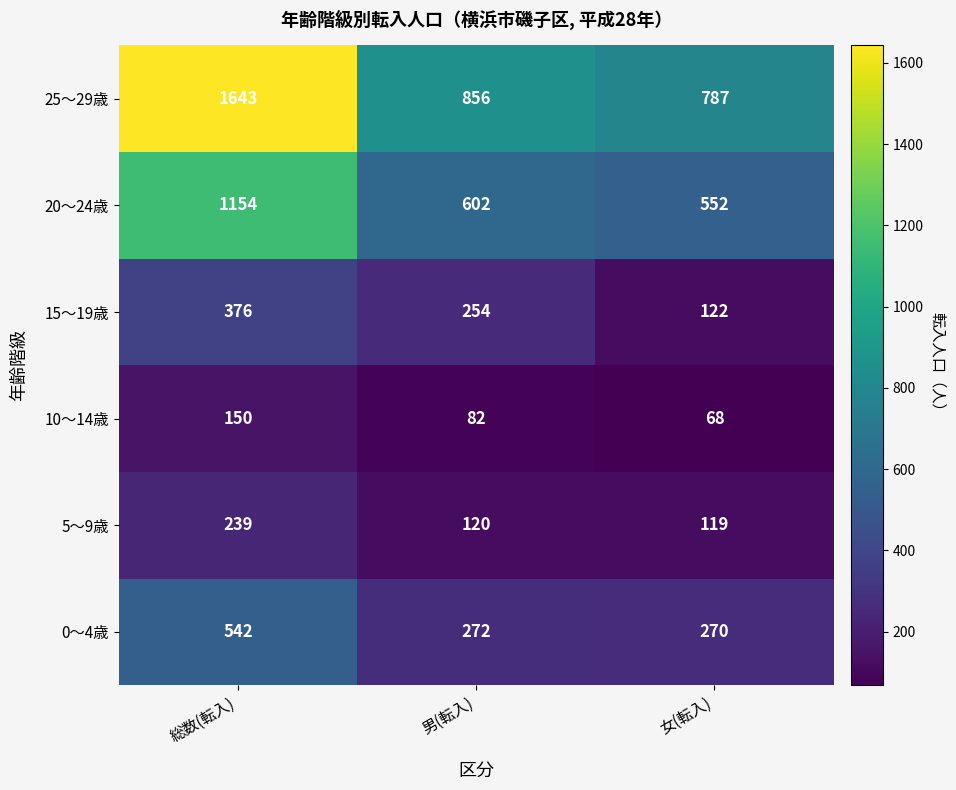

Which label corresponds to the largest value in the chart?

総数(転入)